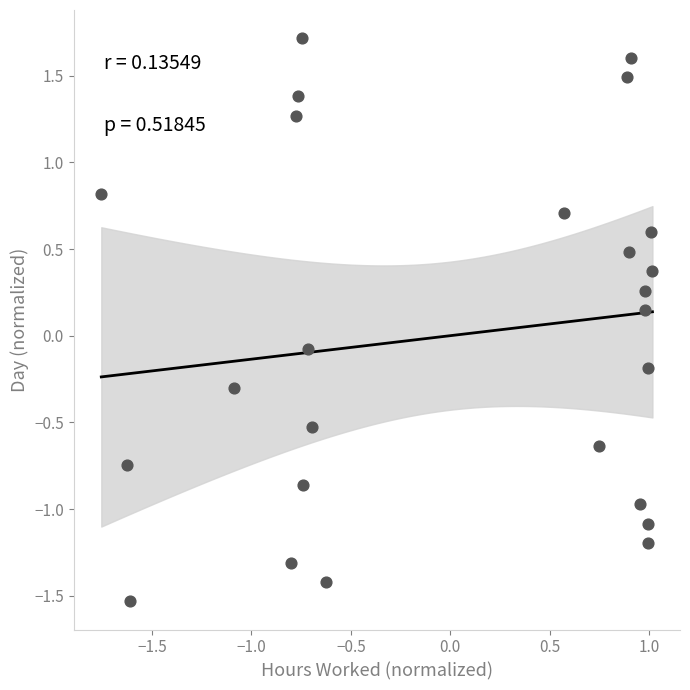

What is the range of Y values (max minus min)?

3.2